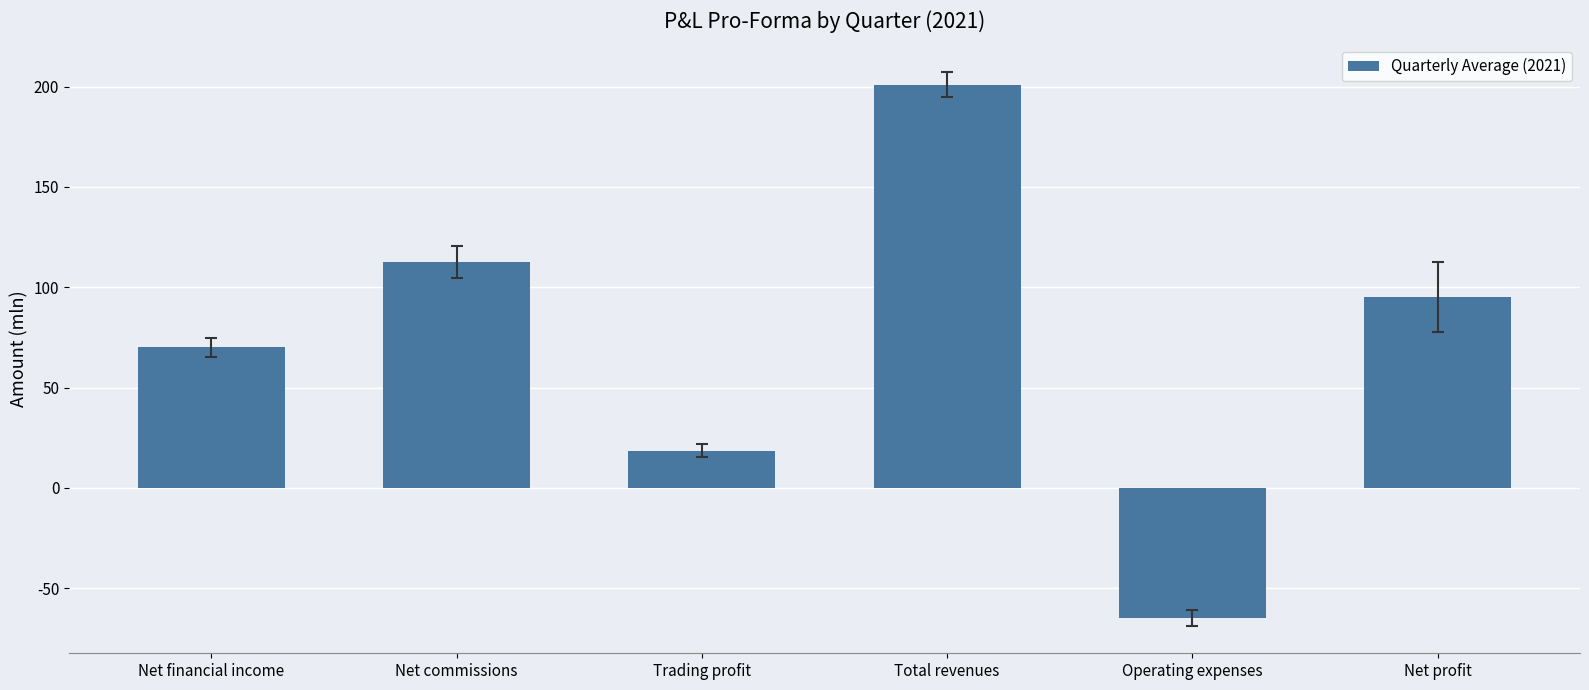

Reading left to right, list all the values displayed in this chart.

Net financial income=70.0	Net commissions=112.7	Trading profit=18.6	Total revenues=201.0	Operating expenses=-64.7	Net profit=95.2